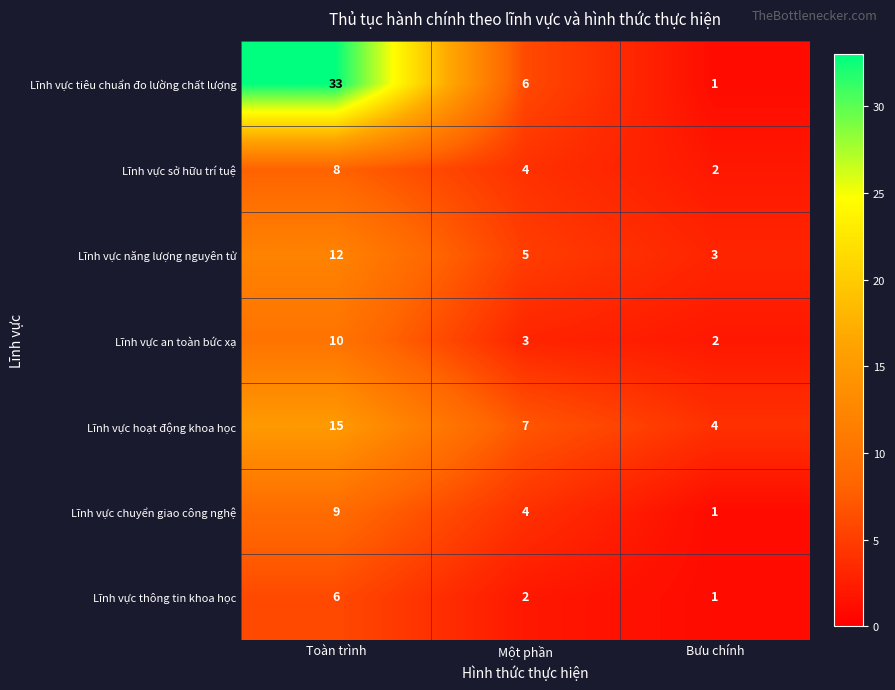

Is it true that Lĩnh vực hoạt động khoa học equals 4 at Bưu chính?

True